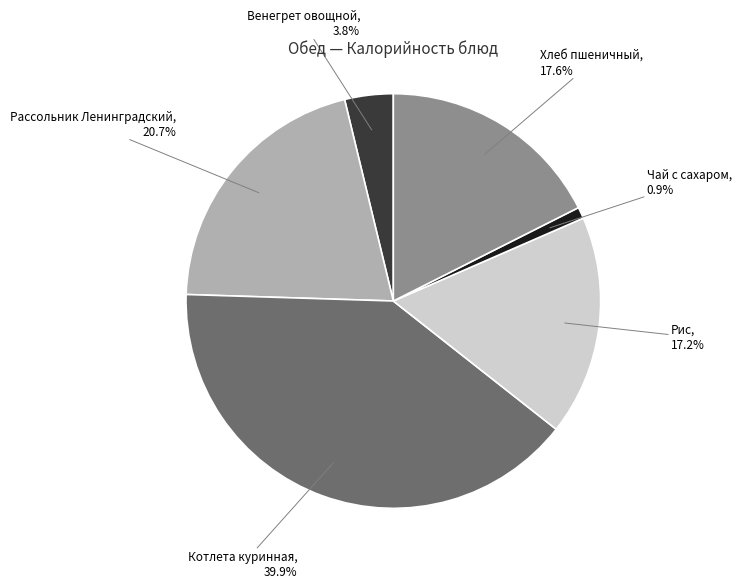

The Рассольник Ленинградский slice represents 21% of the pie. True or false?

True